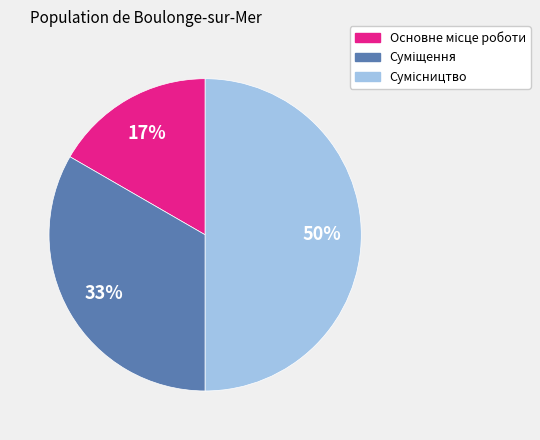

To the nearest percent, what is the average slice percentage?

33%